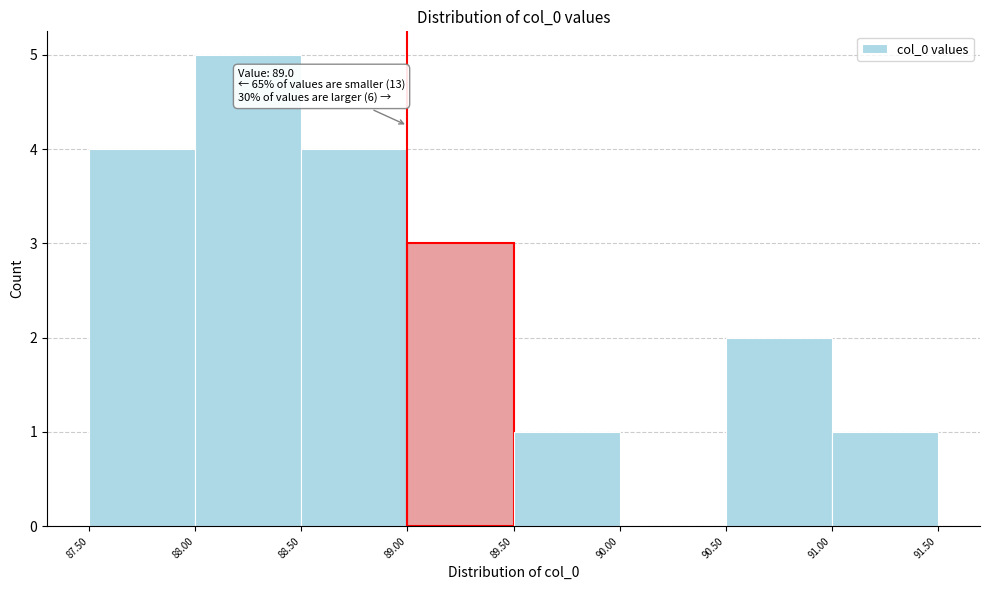

Which range on the x-axis has the tallest bar?

88.00 to 88.50